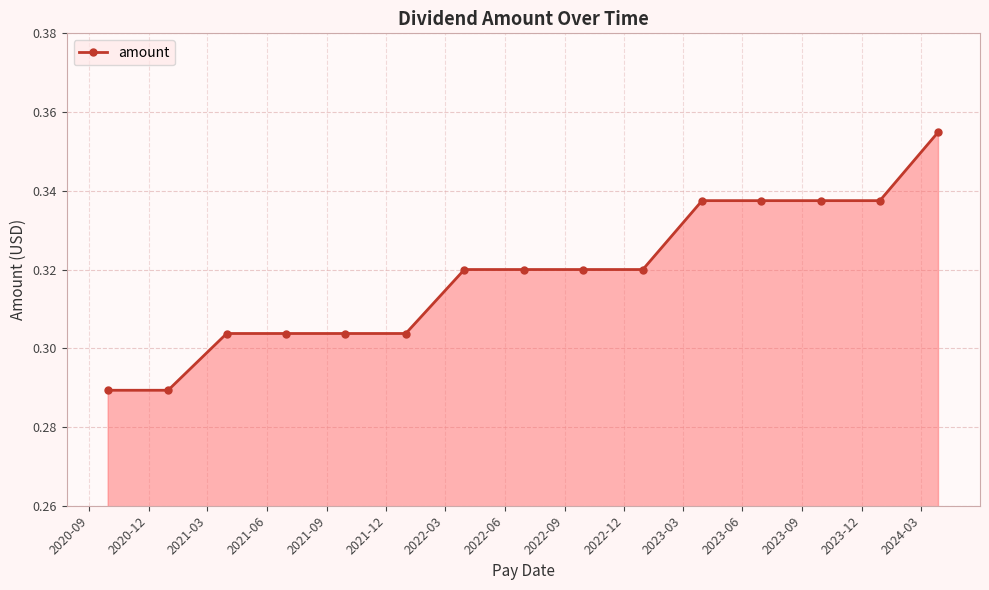

How many series are shown in this chart?

1